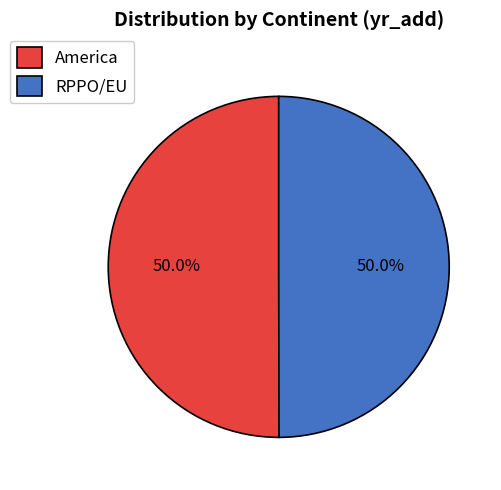

Approximately how many times larger is the value at America compared to RPPO/EU?

1.0